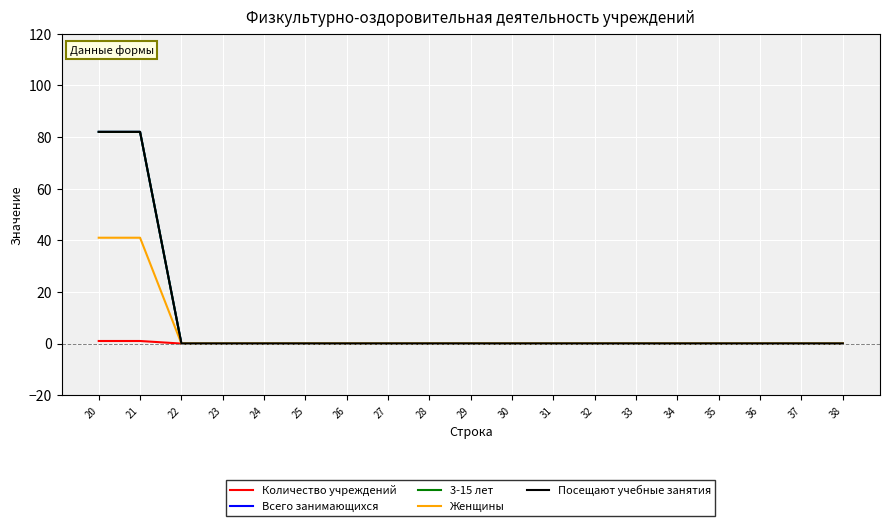

Where is Женщины nearest to the value 20?

22